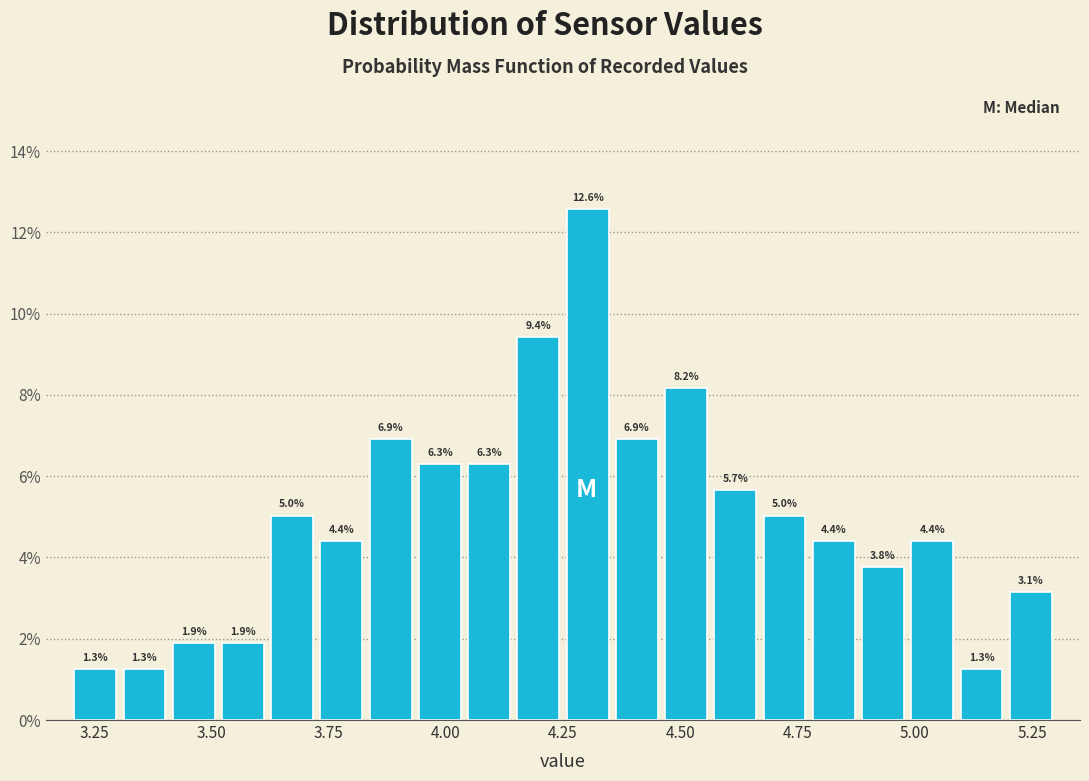

Read against the x-axis, roughly where is the centre of the tallest bar?

4.30